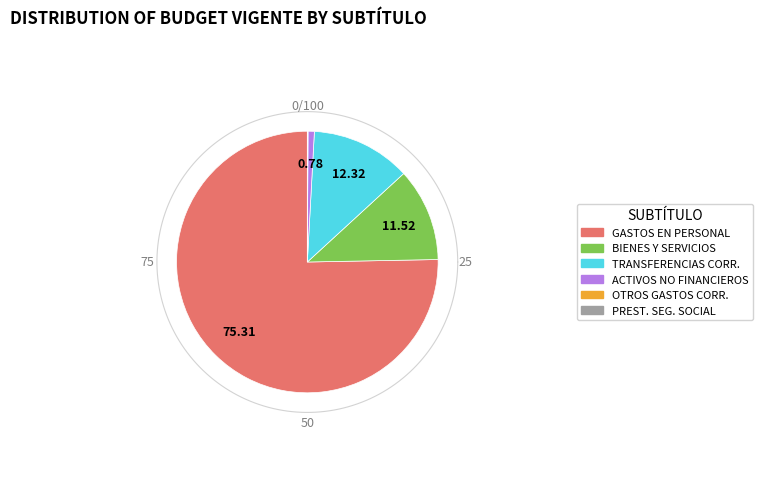

How much of the chart is everything except BIENES Y SERVICIOS DE CONSUMO?

88.5%